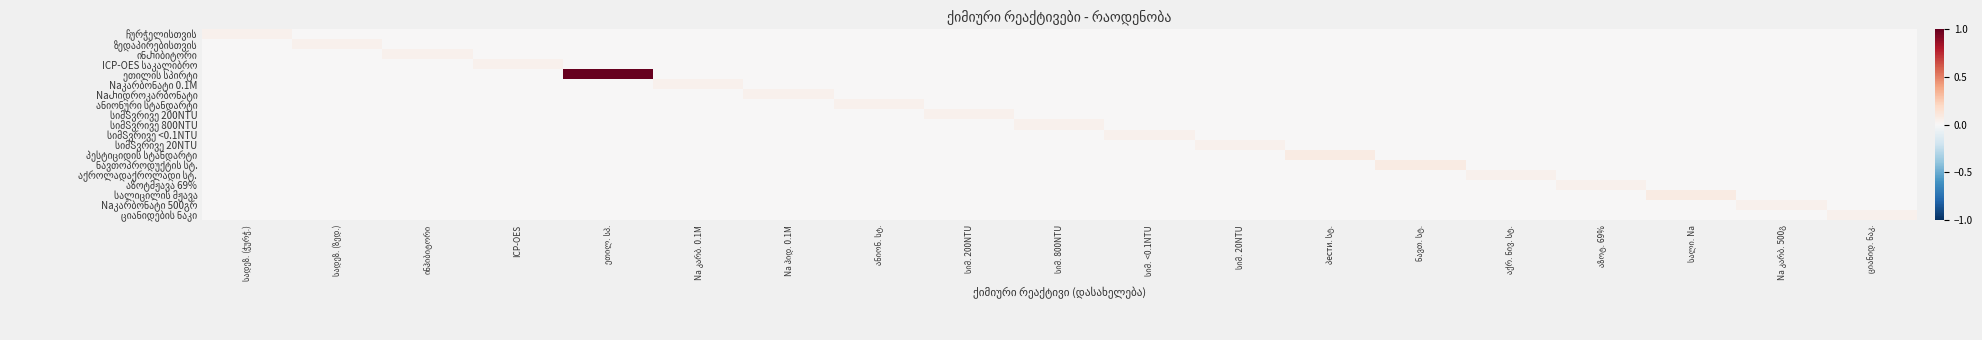

Rank the series by their maximum value, from lowest to highest.

ჩურჭელისთვის, ზედაპირებისთვის, ინႰიბიტორი, ICP-OES საკალიბრო, Naკარბონატი 0.1M, NaႰიდროკარბონატი, ანიონური სტანდარტი, სიმႽვრივე 200NTU, სიმႽვრივე 800NTU, სიმႽვრივე <0.1NTU, სიმႽვრივე 20NTU, აქროლადაქროლადი სტ., აზოტმჟავა 69%, Naკარბონატი 500გრ, ციანიდების ნაკი, პესტიციდის სტანდარტი, ნავთოპროდუქტის სტ., სალიცილის მჟავა, ეთილის სპირტი